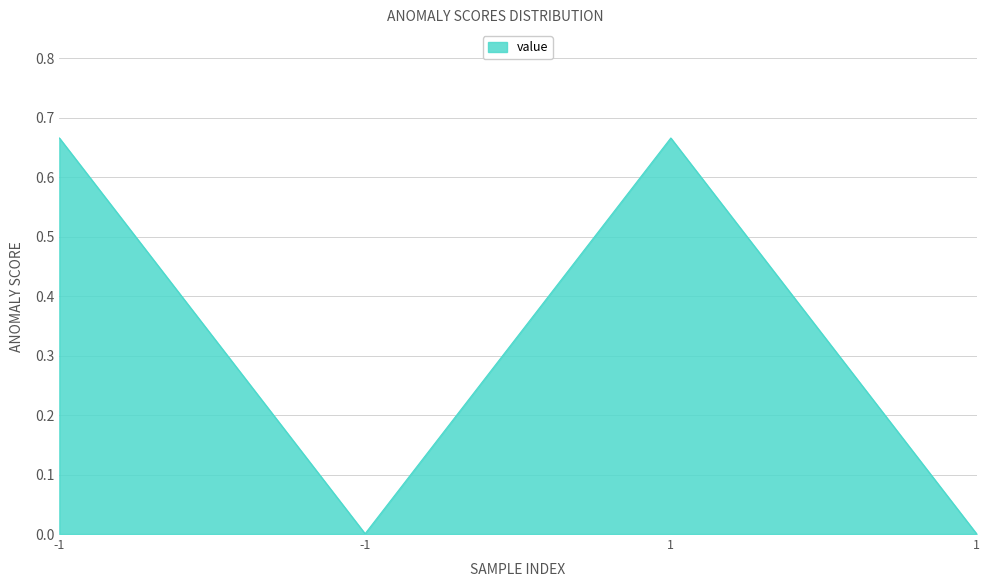

What is the change in value from -1 to -1?

-0.7